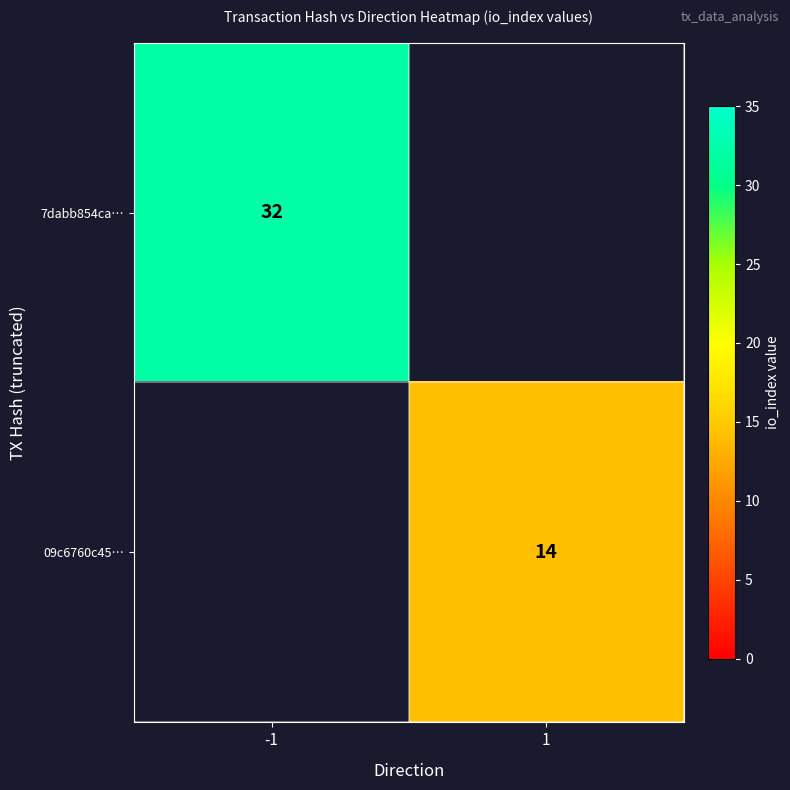

The 09c6760c45… series shows 24 at 1. True or false?

False